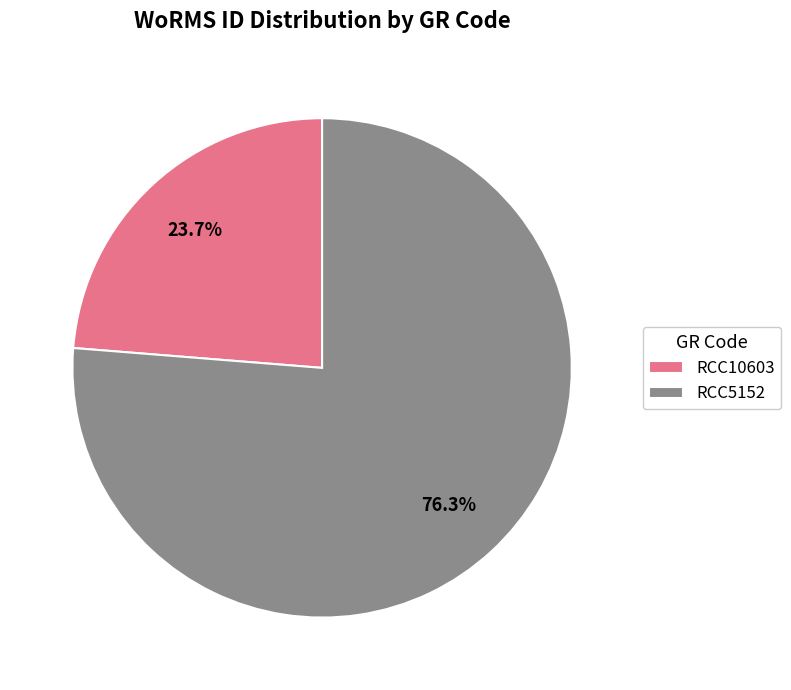

True or false: RCC10603 accounts for 15% of the total.

False